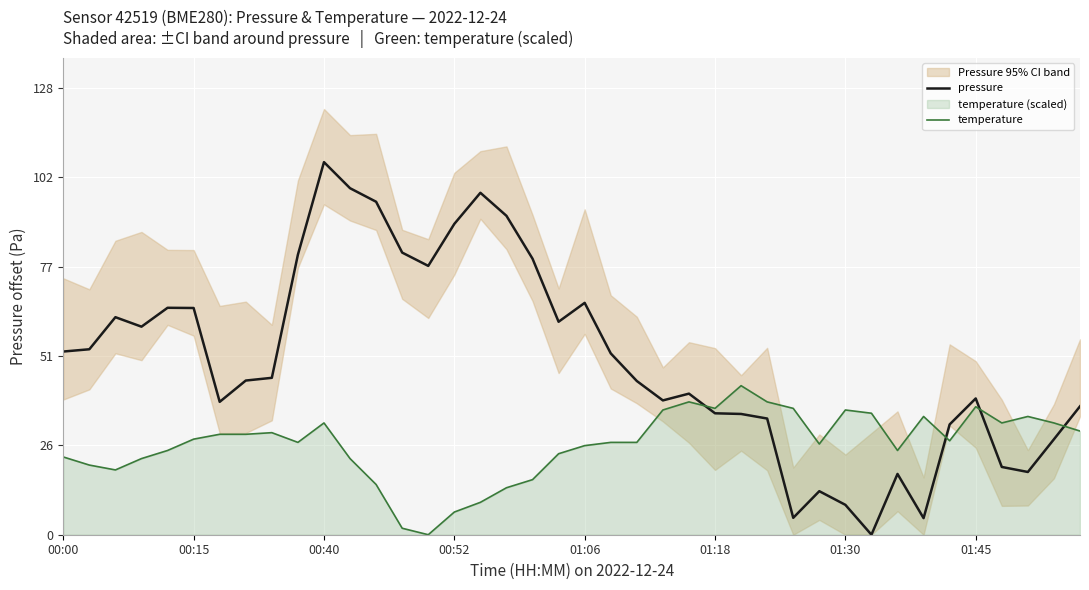

Is it true that temperature equals 19.1 at 17?

False